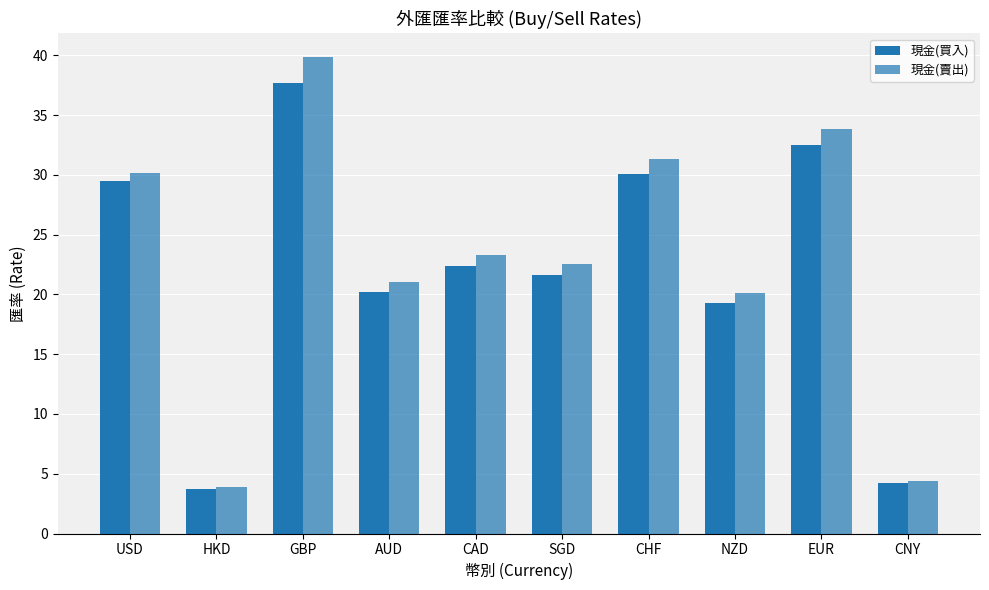

What is the total value across all series at HKD?

7.6